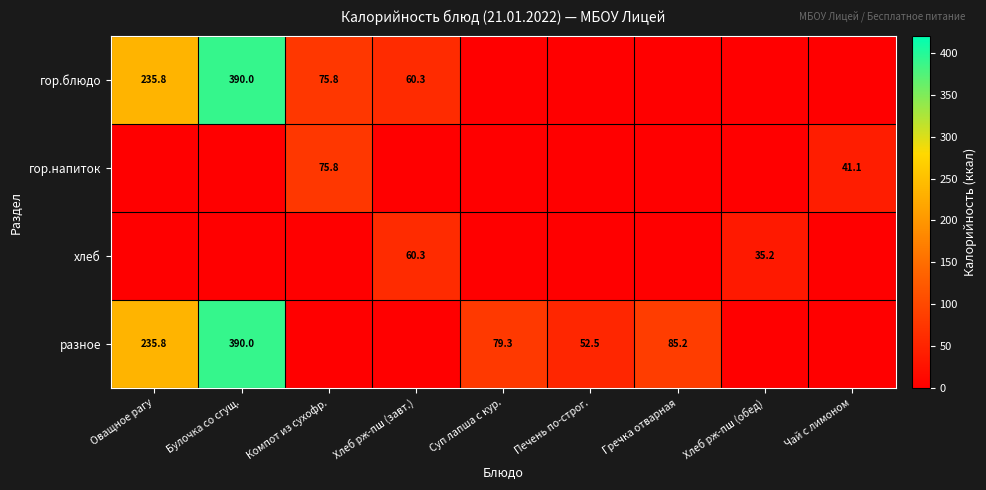

At how many categories does at least one series exceed 12?

9